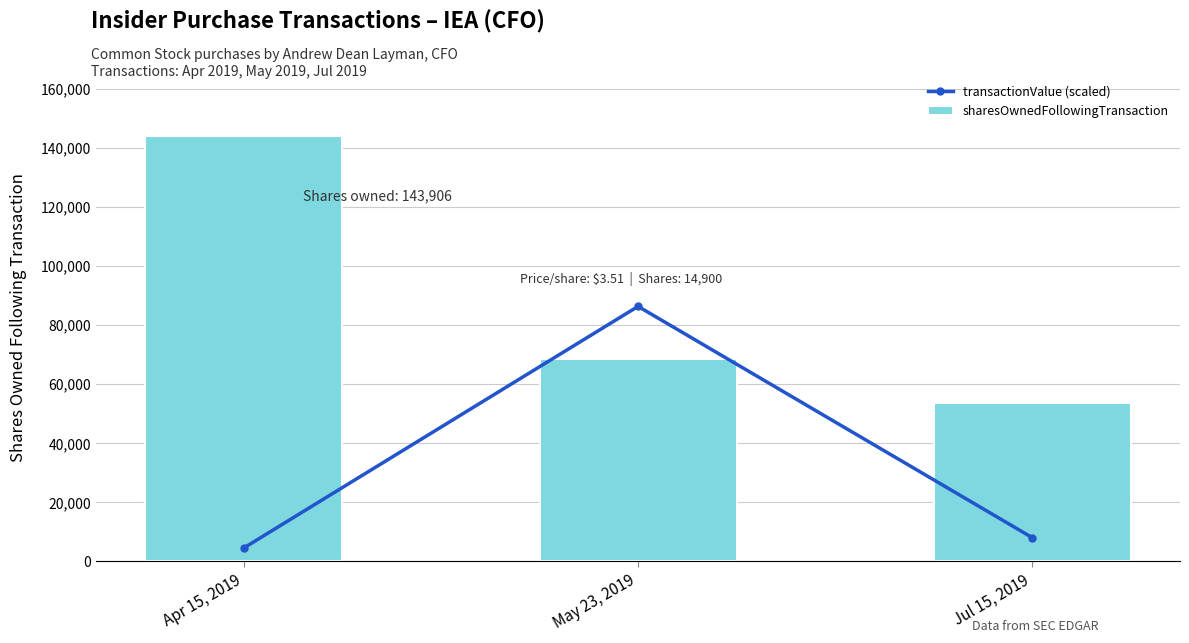

Reading right to left, transcribe all the data shown in this chart.

transactionValue (scaled): Jul 15, 2019=8089.7	May 23, 2019=86343.6	Apr 15, 2019=4606.2
sharesOwnedFollowingTransaction: Jul 15, 2019=53720.0	May 23, 2019=68620.0	Apr 15, 2019=143906.0